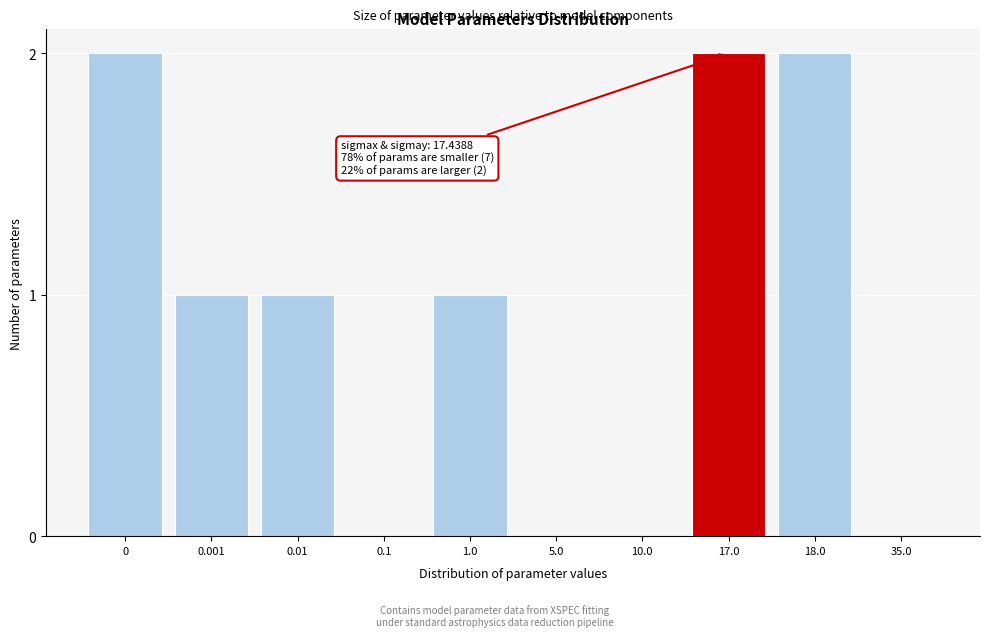

Reading right to left, list all the values displayed in this chart.

35.0=0	18.0=2	17.0=2	10.0=0	5.0=0	1.0=1	0.1=0	0.01=1	0.001=1	0=2